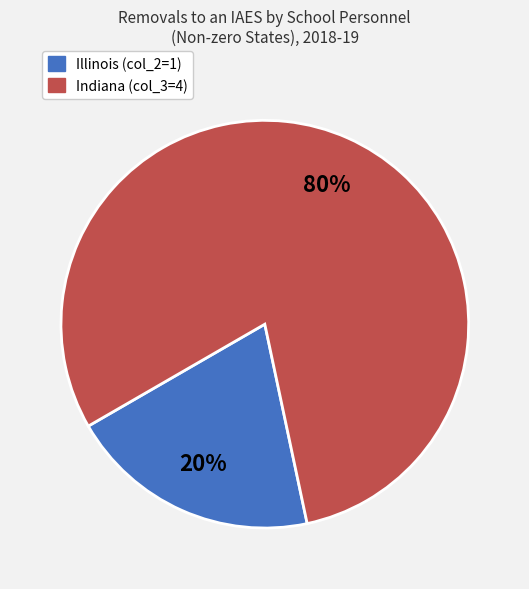

Does any single category account for the majority?

Yes